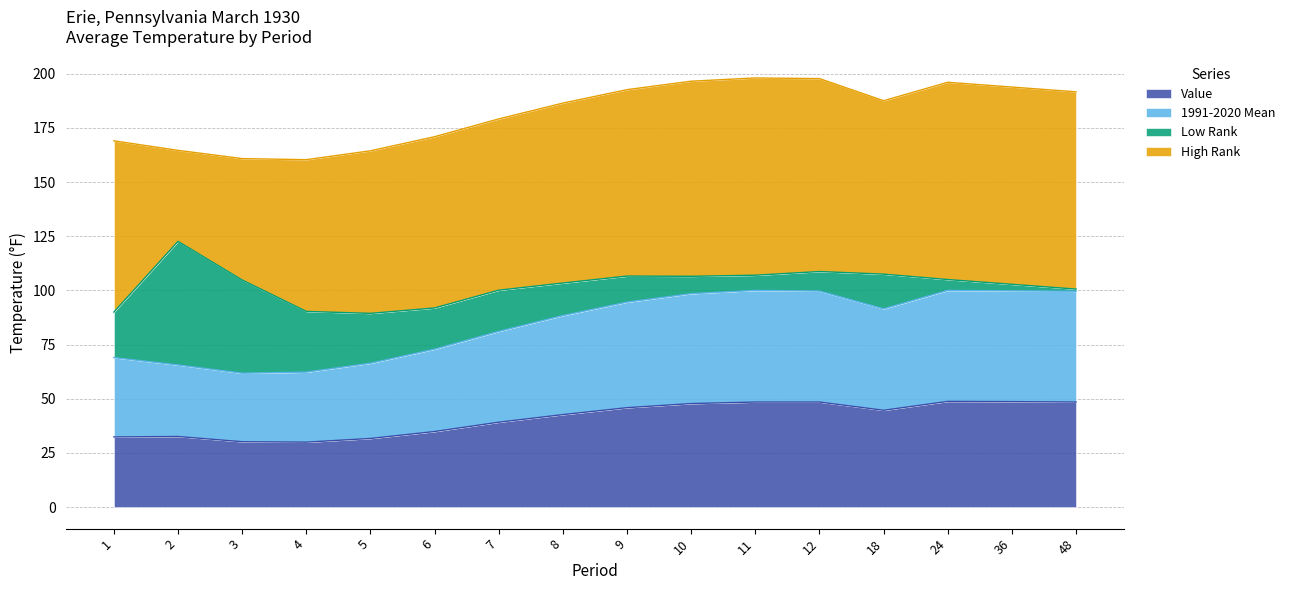

True or false: 1991-2020 Mean and Value intersect in this chart.

False